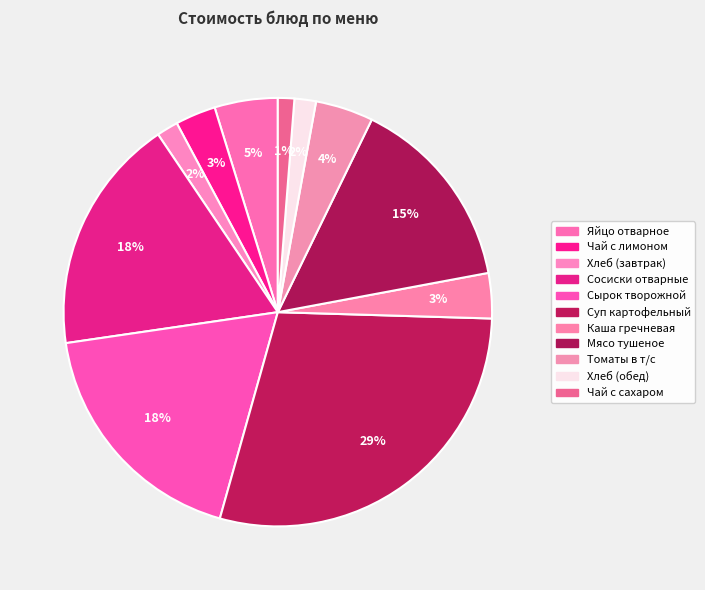

Rank the categories by value from lowest to highest.

Чай с сахаром, Хлеб (завтрак), Хлеб (обед), Чай с лимоном, Каша гречневая, Томаты в т/с, Яйцо отварное, Мясо тушеное, Сосиски отварные, Сырок творожной, Суп картофельный